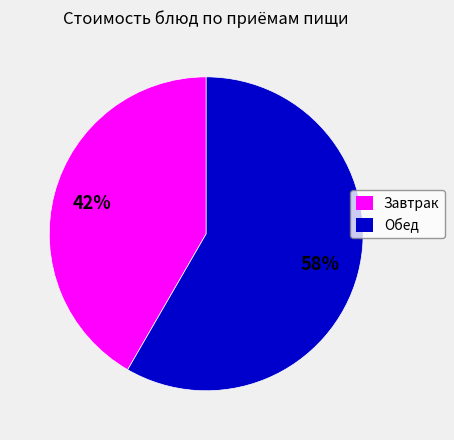

Is there any slice that represents more than half of the pie?

Yes